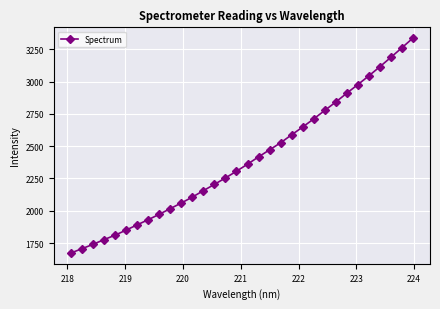

Reading left to right, what are all the values shown in this chart?

1673.0	1706.6	1739.9	1776.8	1811.0	1850.4	1891.1	1930.9	1972.6	2016.7	2060.1	2106.0	2155.6	2204.2	2254.1	2305.9	2360.5	2417.0	2471.6	2526.0	2587.9	2647.8	2710.7	2776.0	2841.2	2909.5	2976.1	3043.6	3114.3	3187.1	3261.0	3336.1